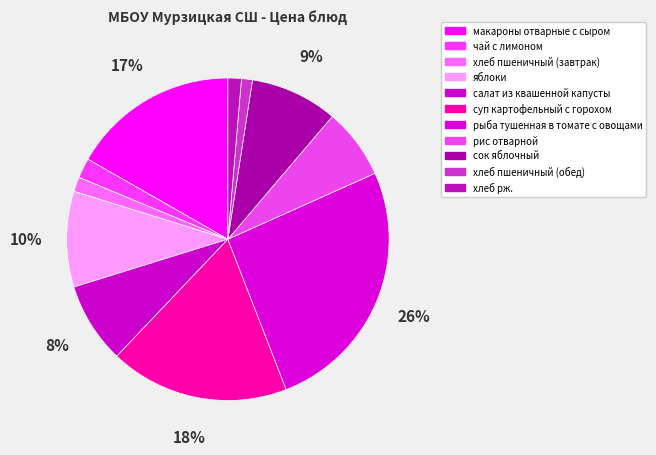

How many slices are in this pie chart?

11